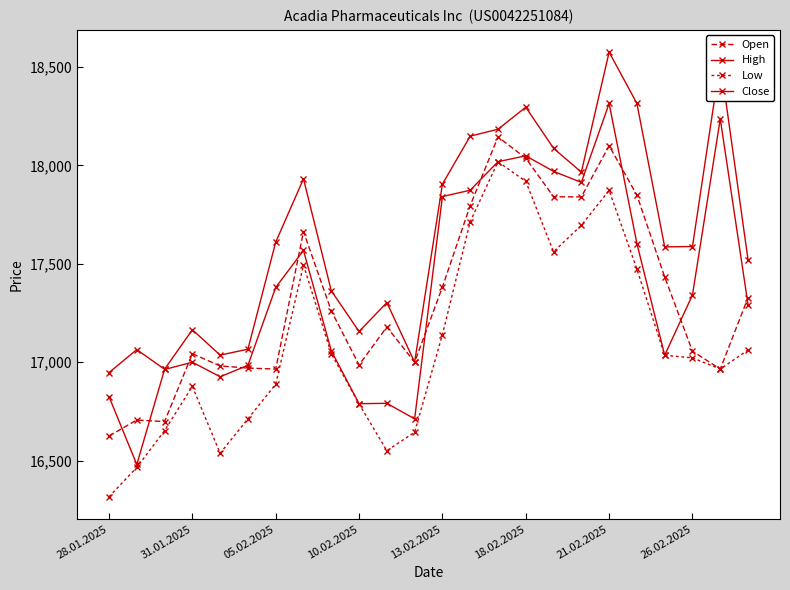

True or false: Low has more than 1 interior local peaks.

True